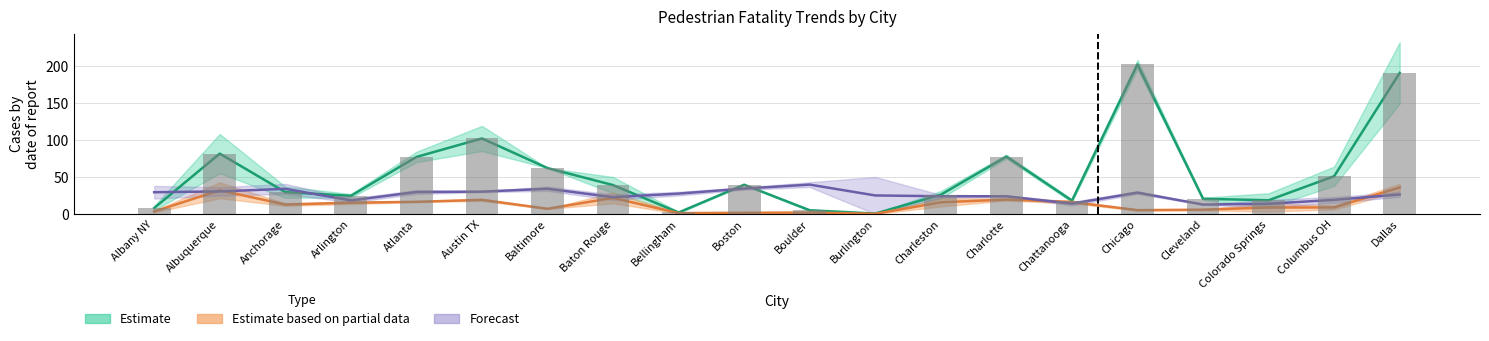

What is the label of the 1st bar from the left?

Albany NY